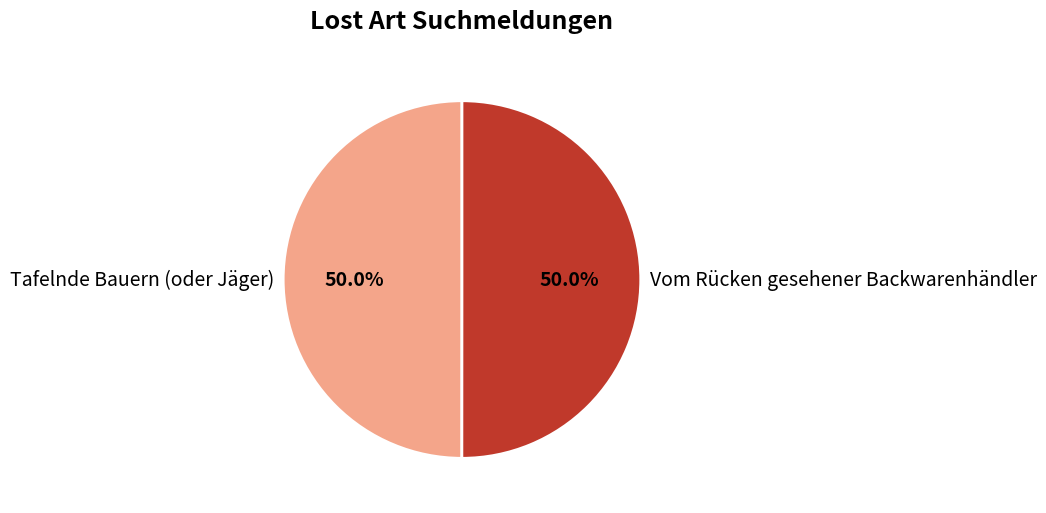

To the nearest percent, what portion does Tafelnde Bauern (oder Jäger) represent?

50%